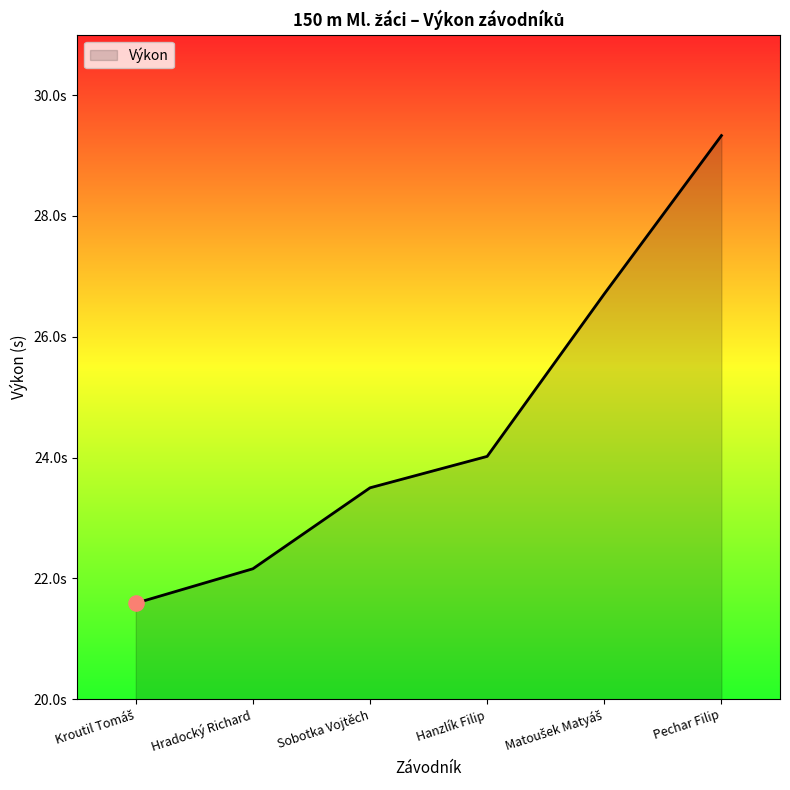

What is the change in value from Hradocký Richard to Hanzlík Filip?

+1.9